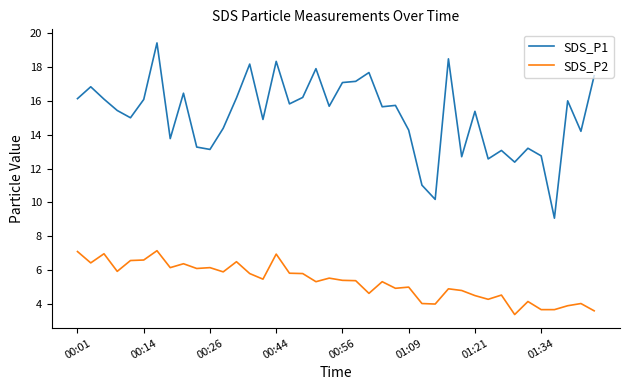

What is the average value of the SDS_P2 series?

5.3